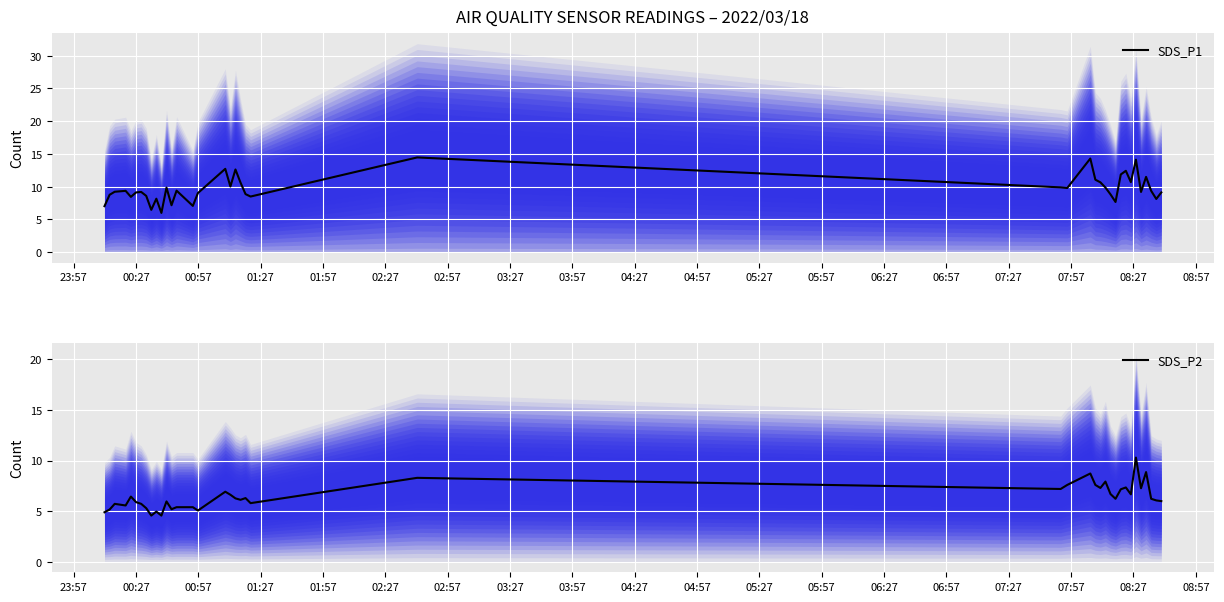

What is the highest value of the SDS_P1 series?

14.5